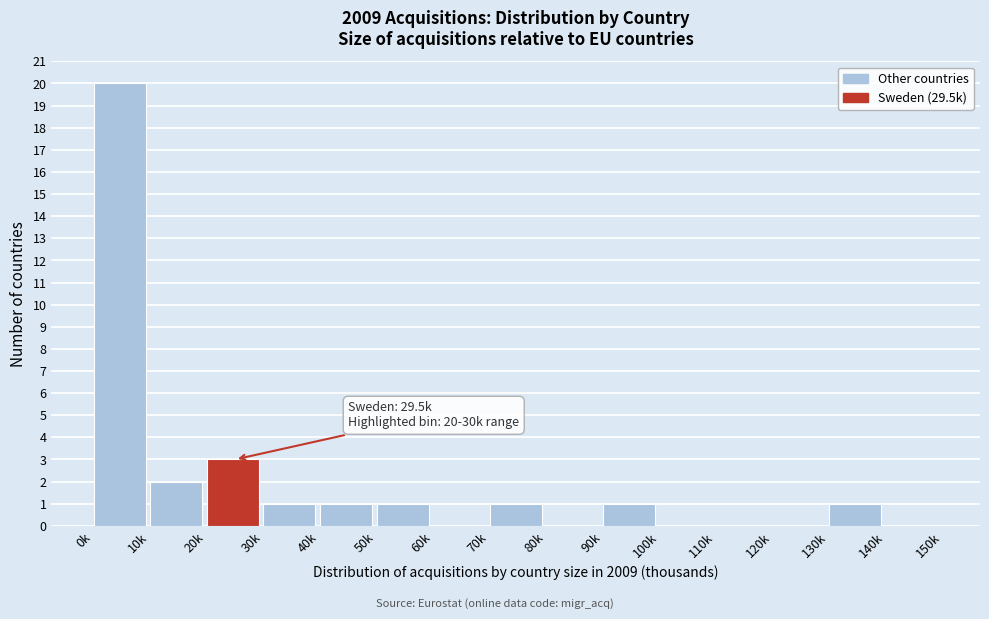

Reading left to right, what are all the values shown in this chart?

0k=20	10k=2	20k=3	30k=1	40k=1	50k=1	60k=0	70k=1	80k=0	90k=1	100k=0	110k=0	120k=0	130k=1	140k=0